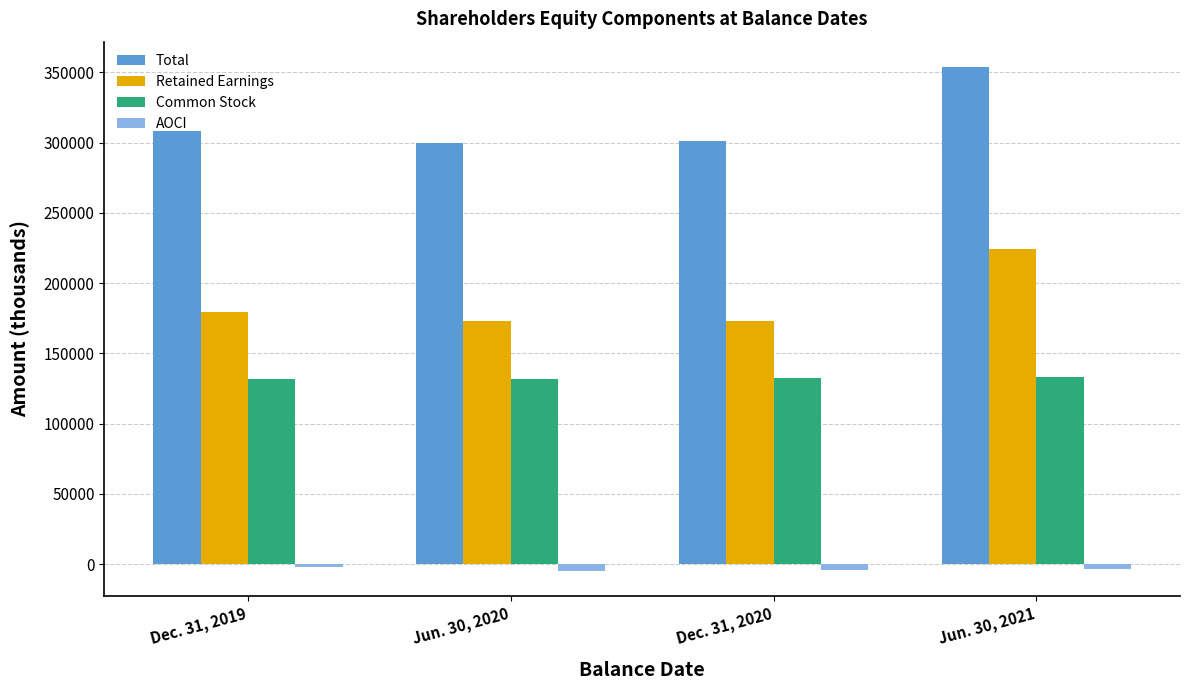

At which category does the chart reach its peak across all series?

Jun. 30, 2021